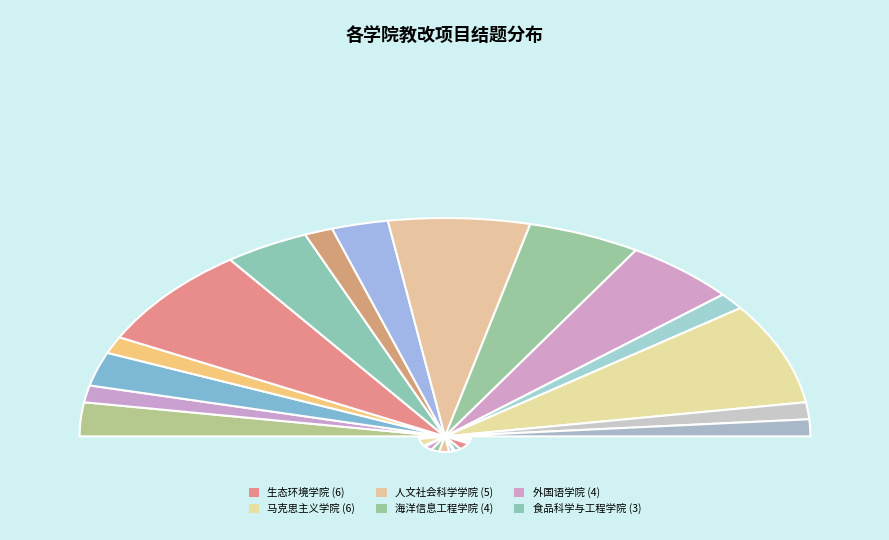

To the nearest percent, what is the difference between the largest and smallest slice percentages?

12%